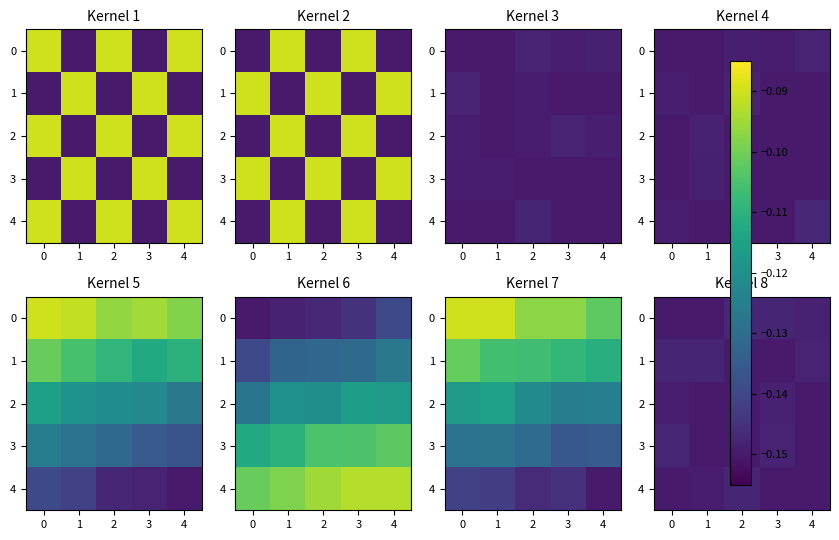

True or false: 2 has a value of -0.1 at 3.

True